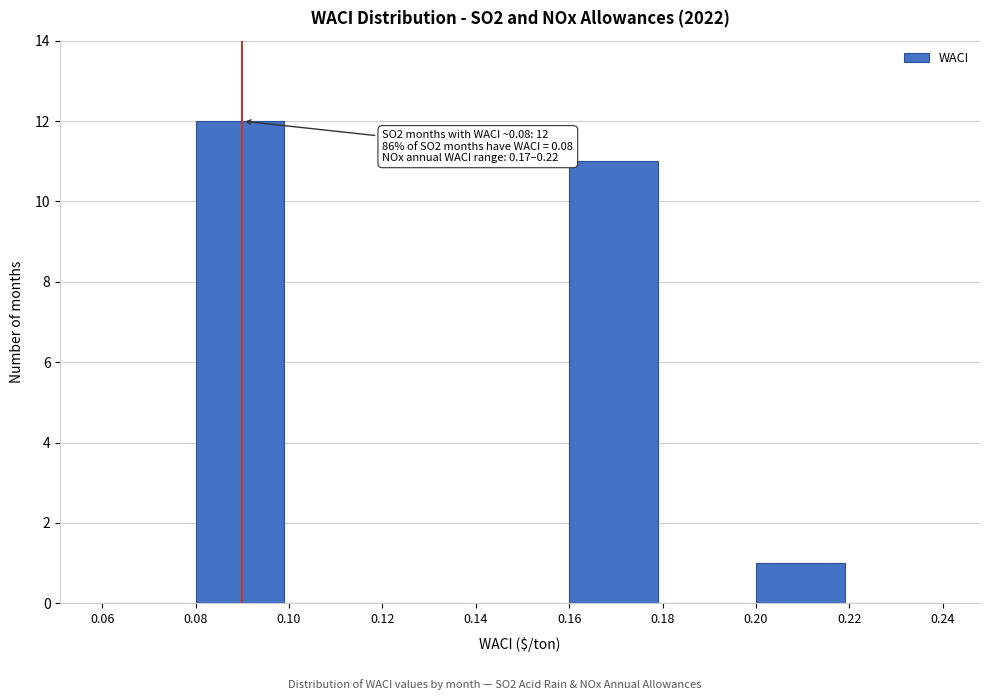

Which range on the x-axis has the tallest bar?

0.08 to 0.10